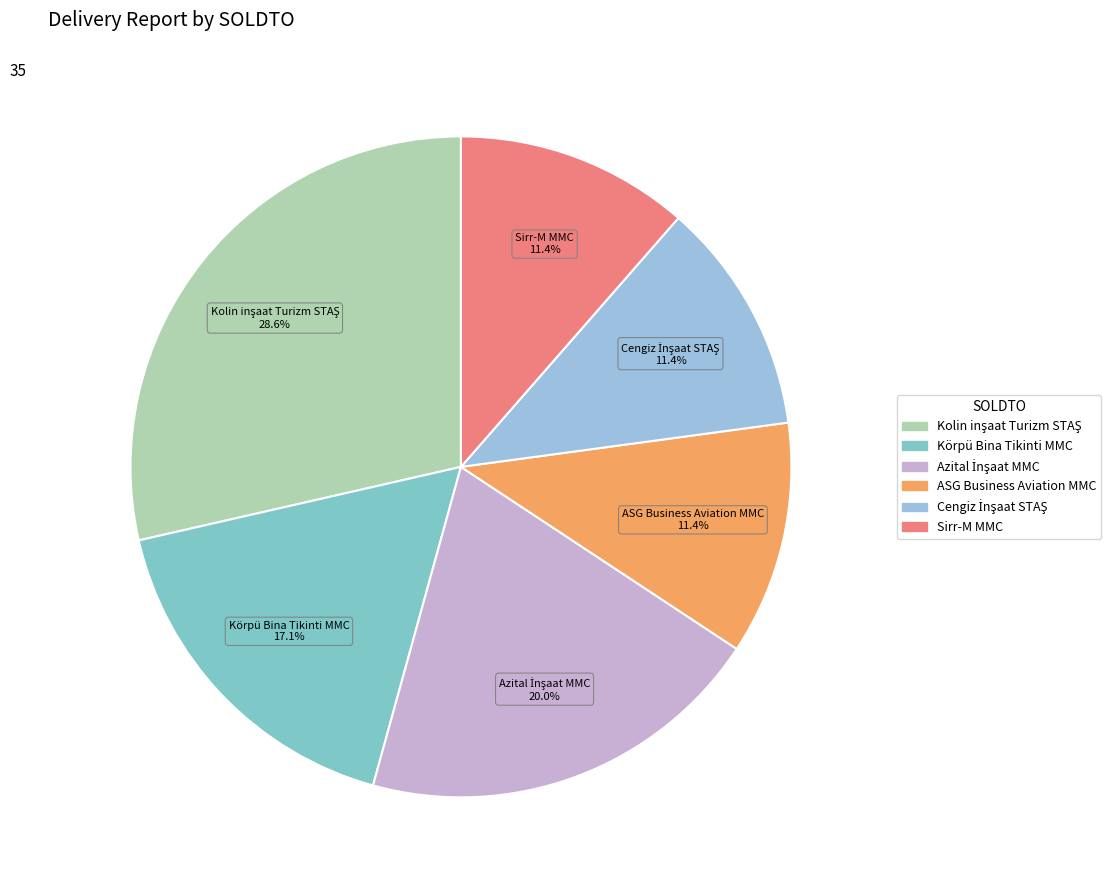

The Körpü Bina Tikinti MMC slice represents 25% of the pie. True or false?

False